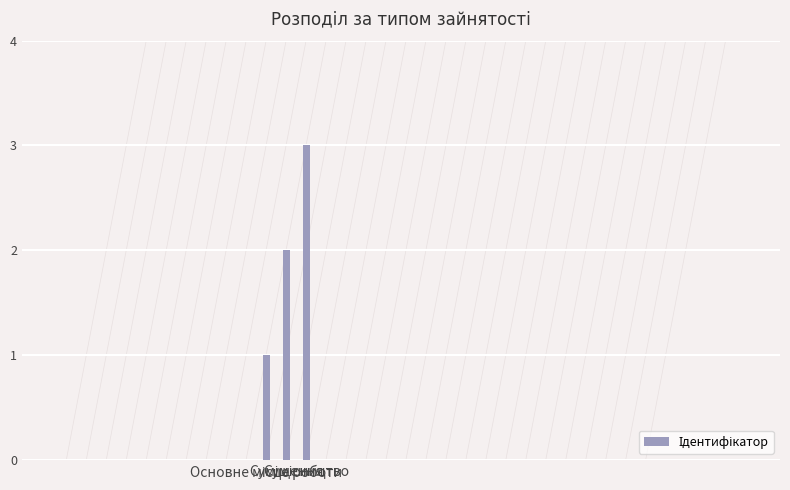

What is the sum of all values?

6